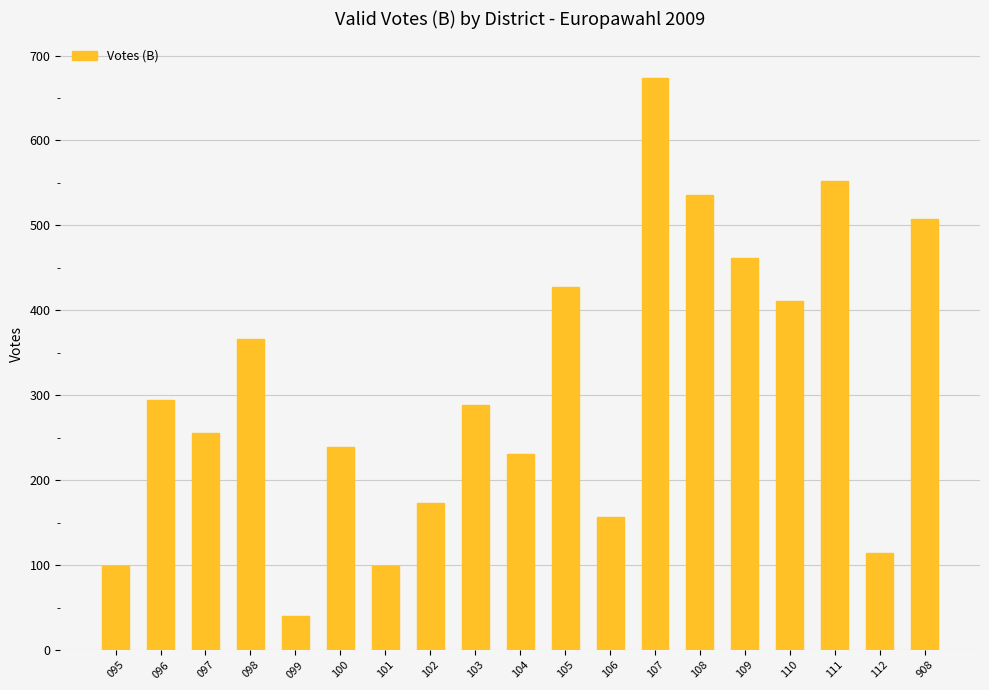

Is it true that the value at 107 is 673?

True